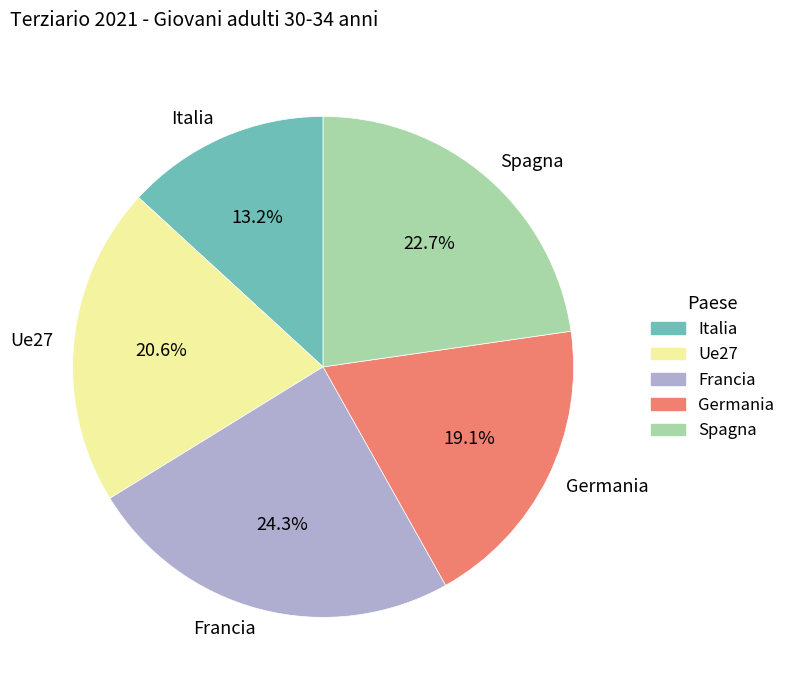

Which slice is the smallest?

Italia